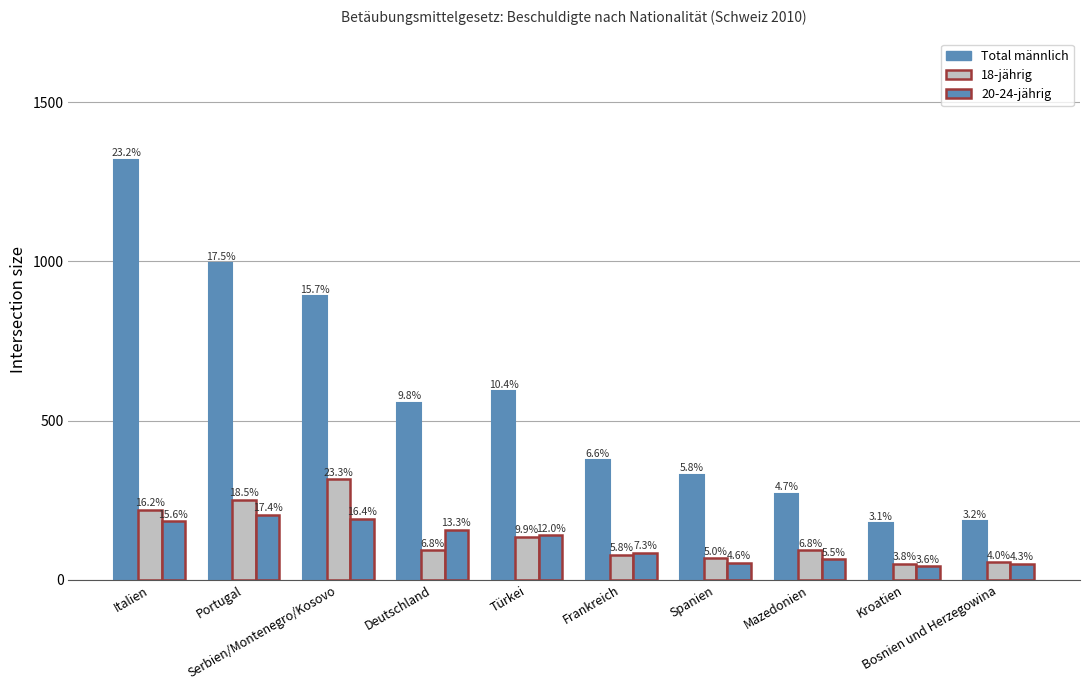

How many bars are there in total?

30